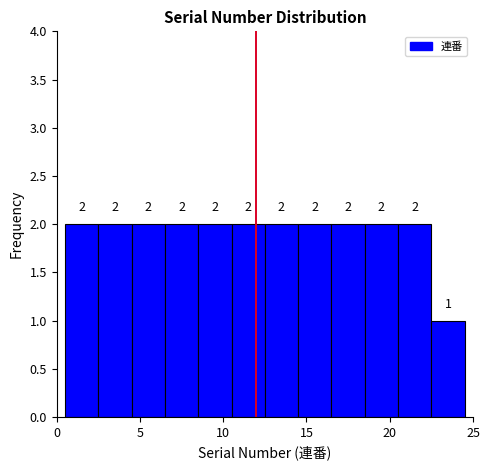

What is the height of the bar covering 18.5 to 20.5 on the x-axis?

2